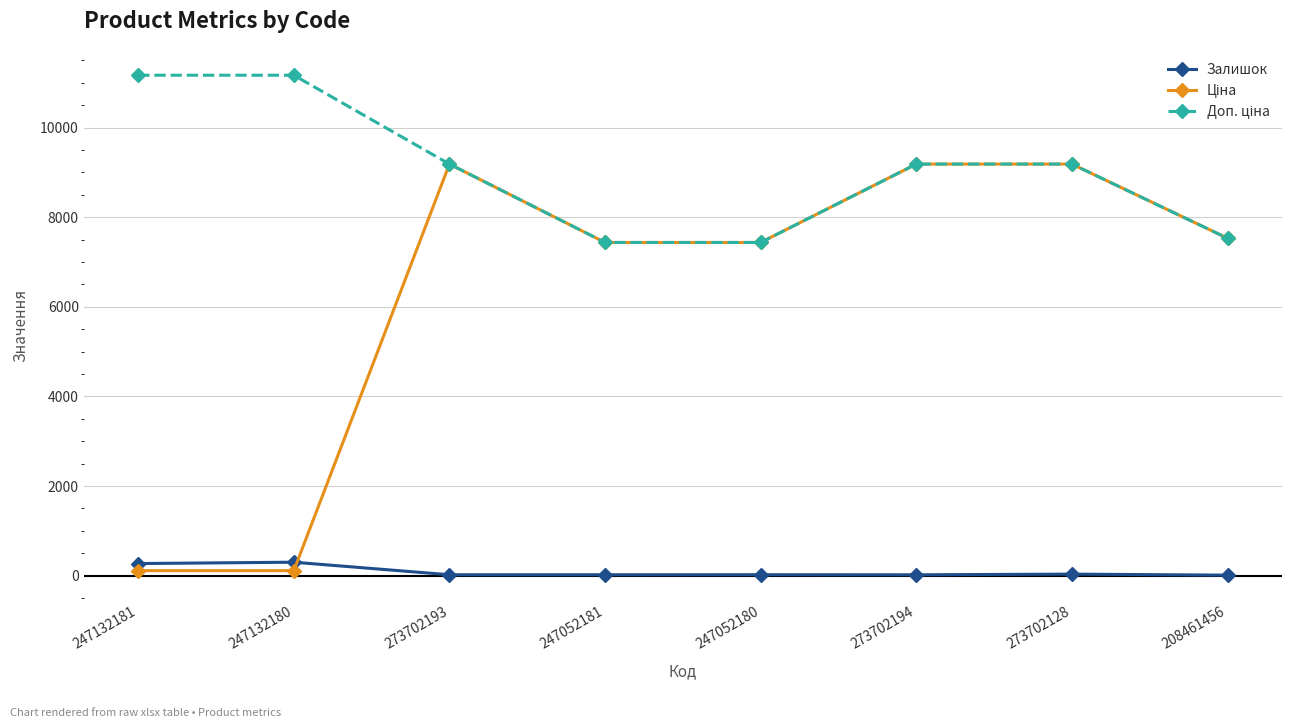

What is the maximum value shown in the chart?

11169.0